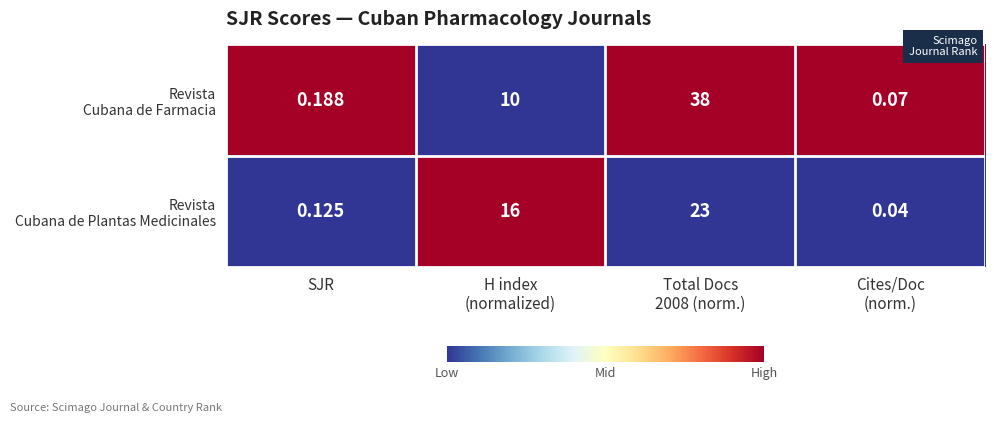

List the series in order of their overall mean, lowest first.

Revista Cubana de Plantas Medicinales, Revista Cubana de Farmacia